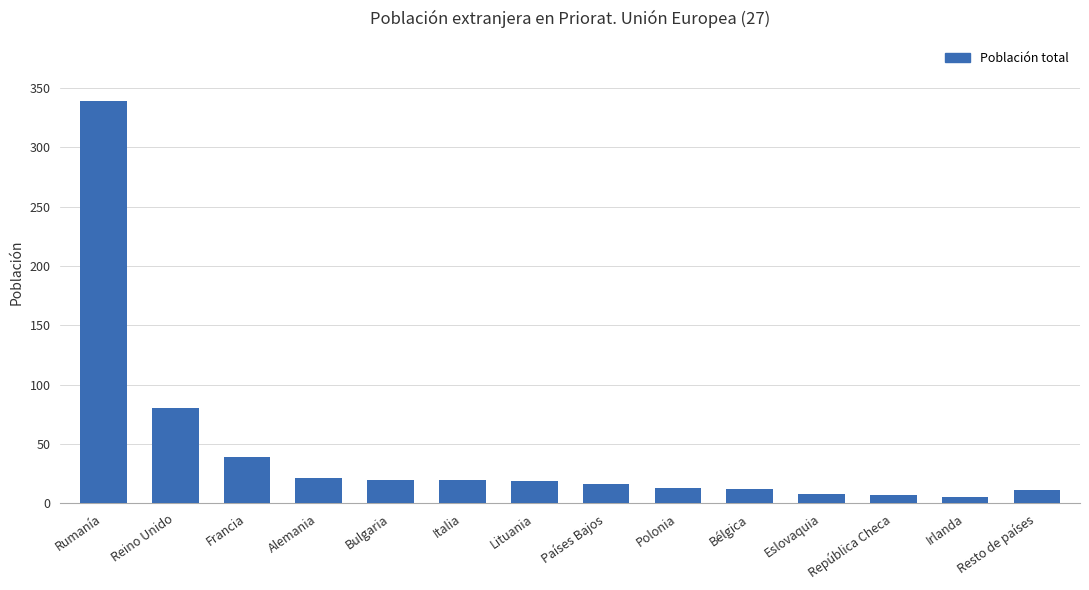

What is the change in value from Países Bajos to Bélgica?

-4